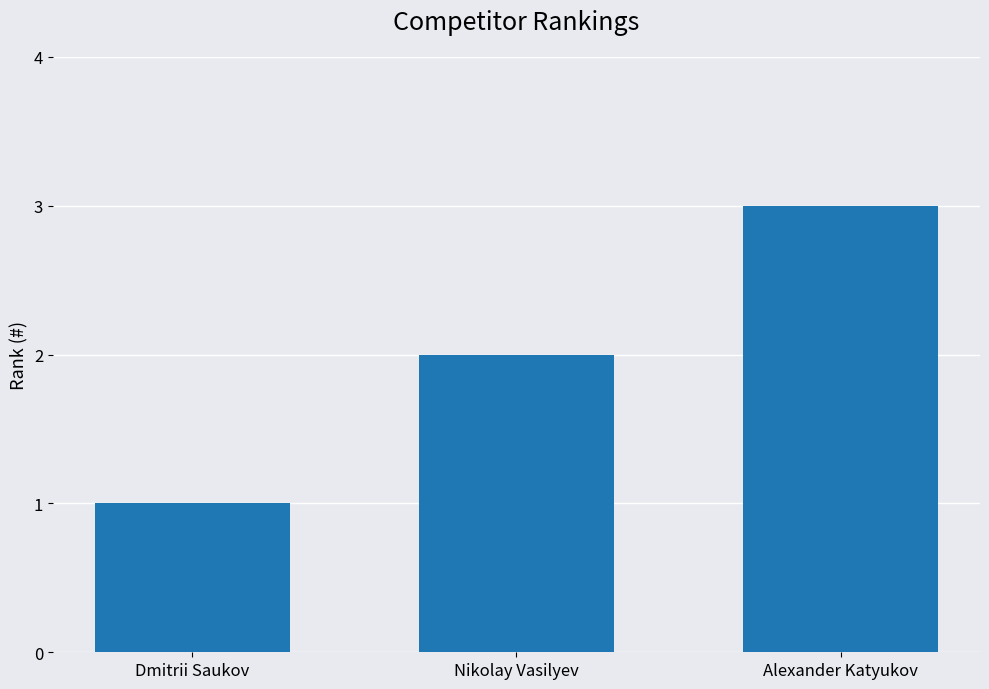

How many distinct data groups are displayed?

1